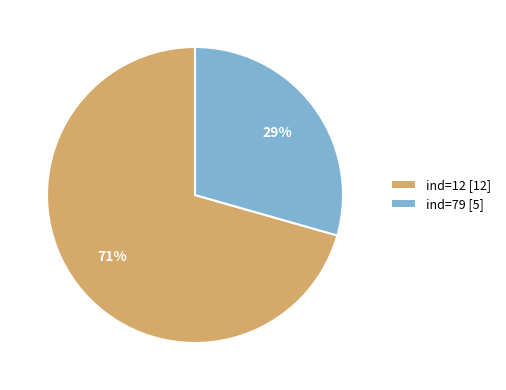

Rank the categories by value from lowest to highest.

ind=79, ind=12